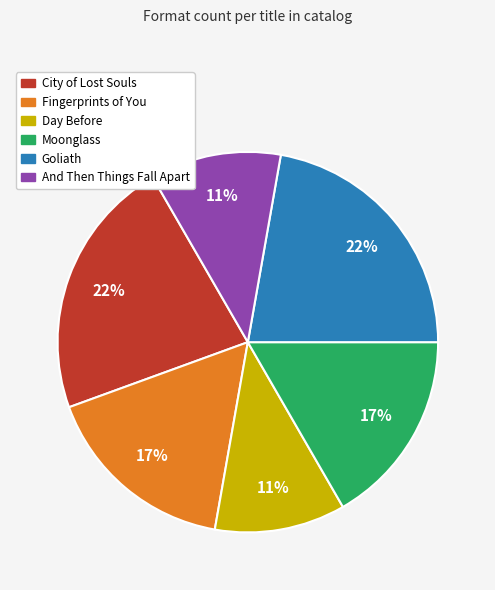

Is there any slice that represents more than half of the pie?

No